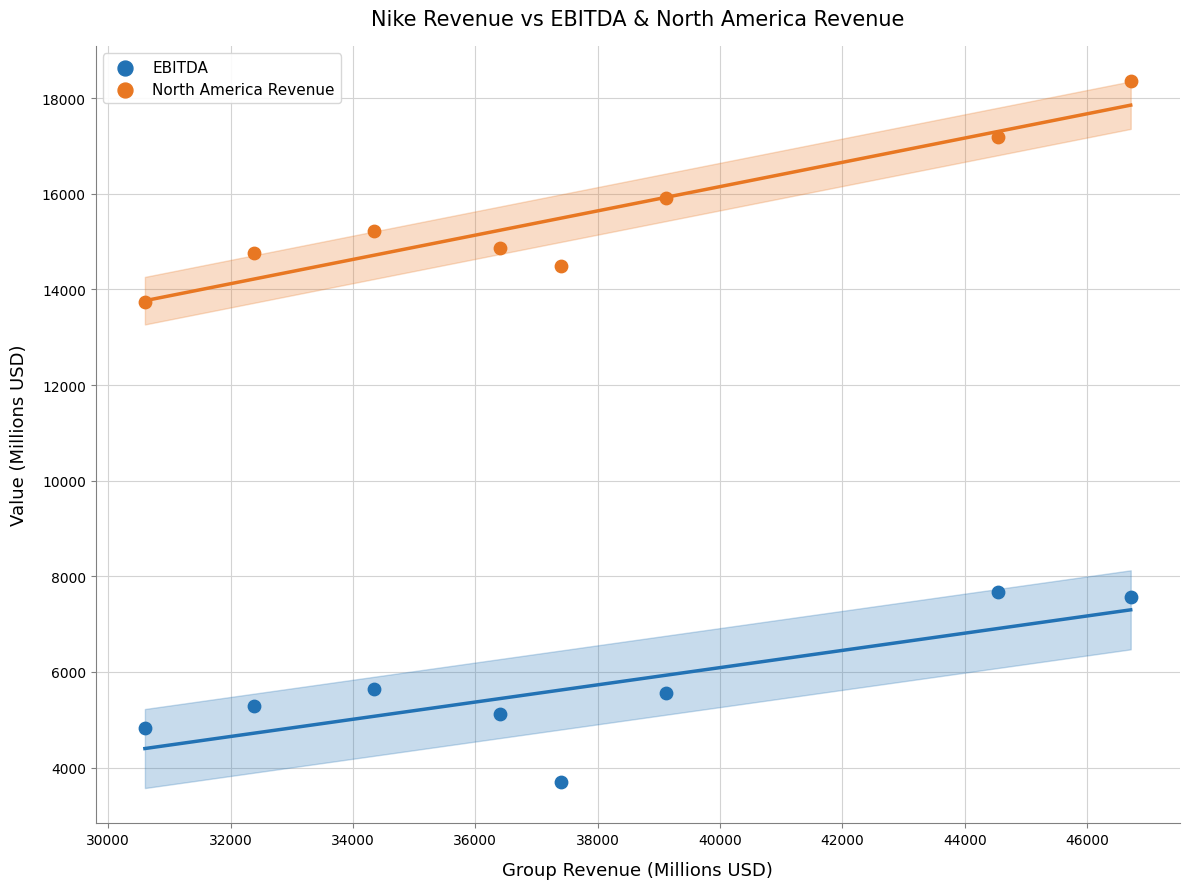

Across all data points, what is the range of X values (max minus min)?

16109